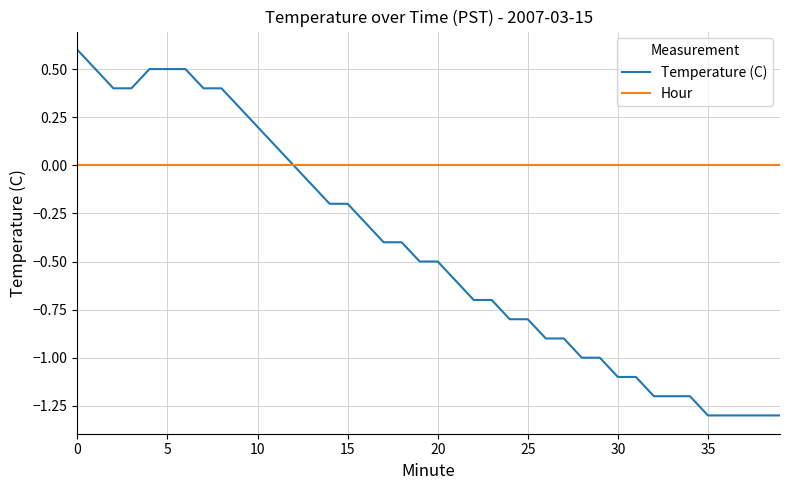

Which series has the widest spread of values?

Temperature (C)